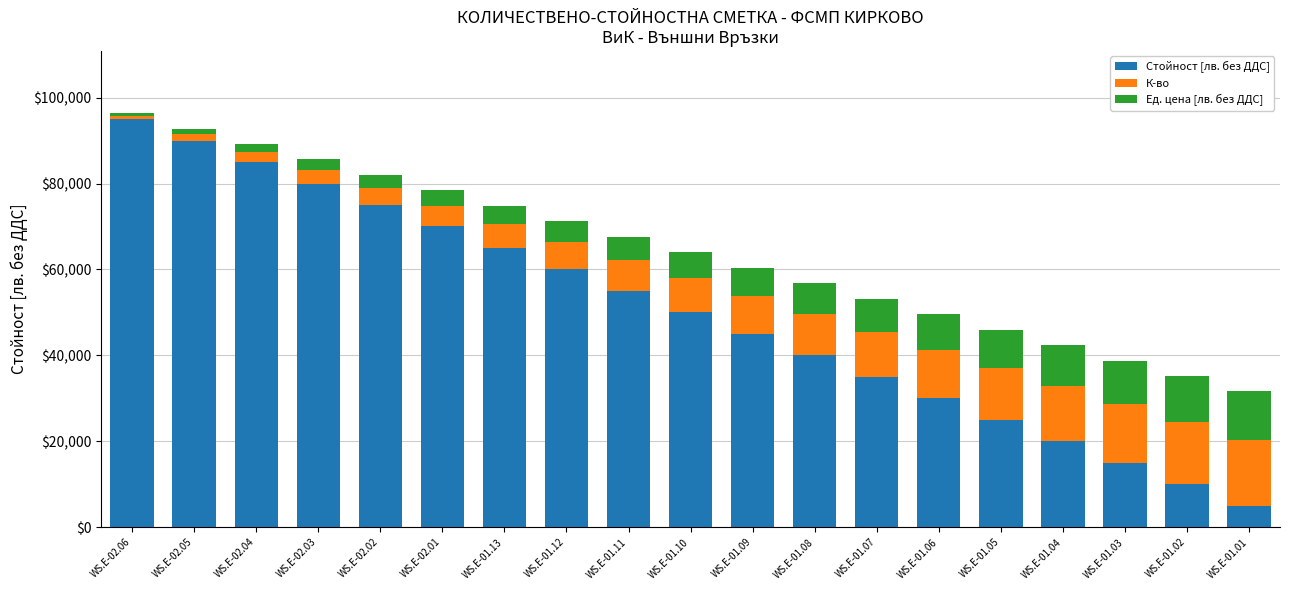

What is the difference between the maximum and second lowest values in the Стойност [лв. без ДДС] series?

85000